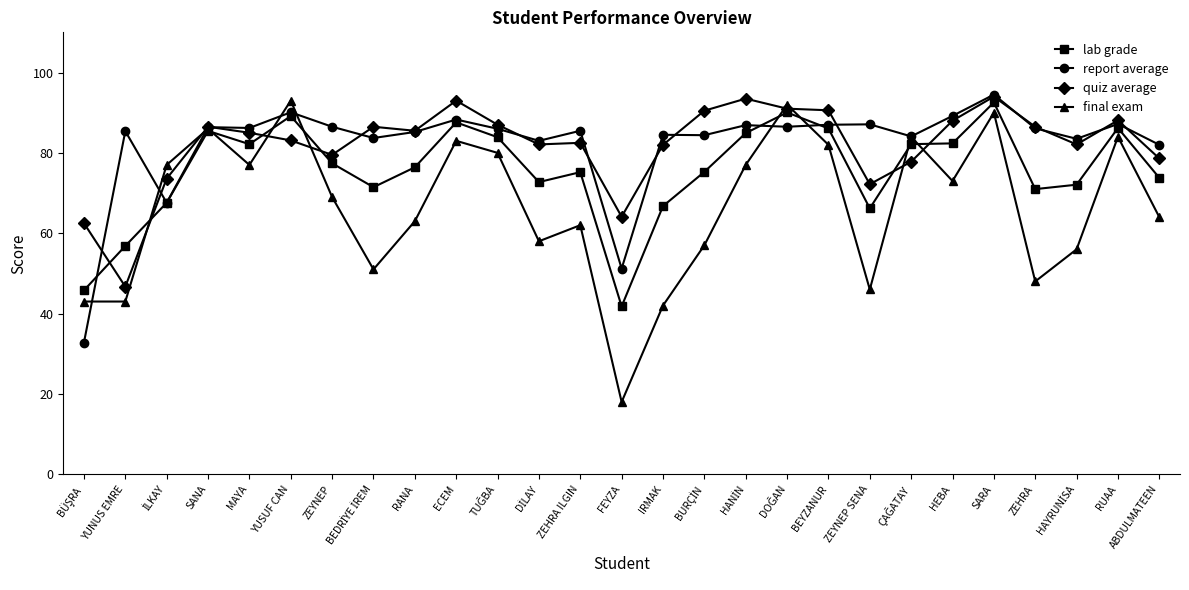

Which series ends up on top after the final intersection of report average and quiz average?

report average